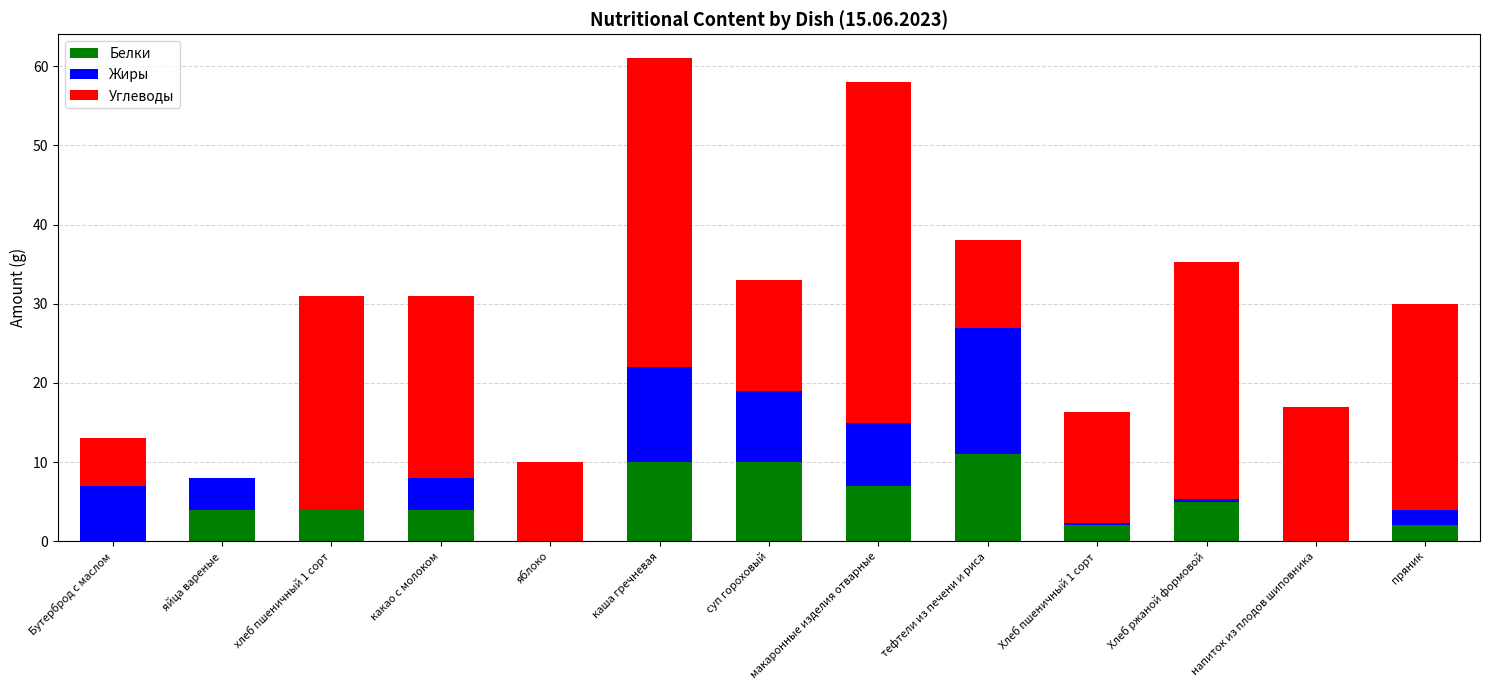

What is the total value across all series at напиток из плодов шиповника?

17.0